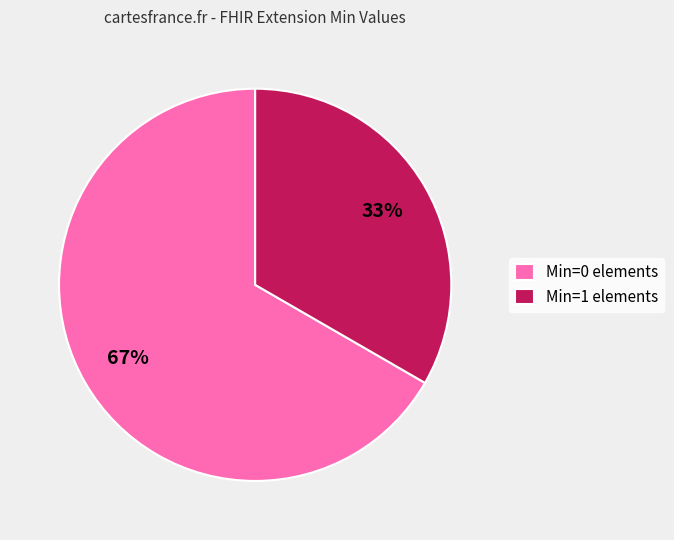

To the nearest percent, what is the average slice percentage?

50%